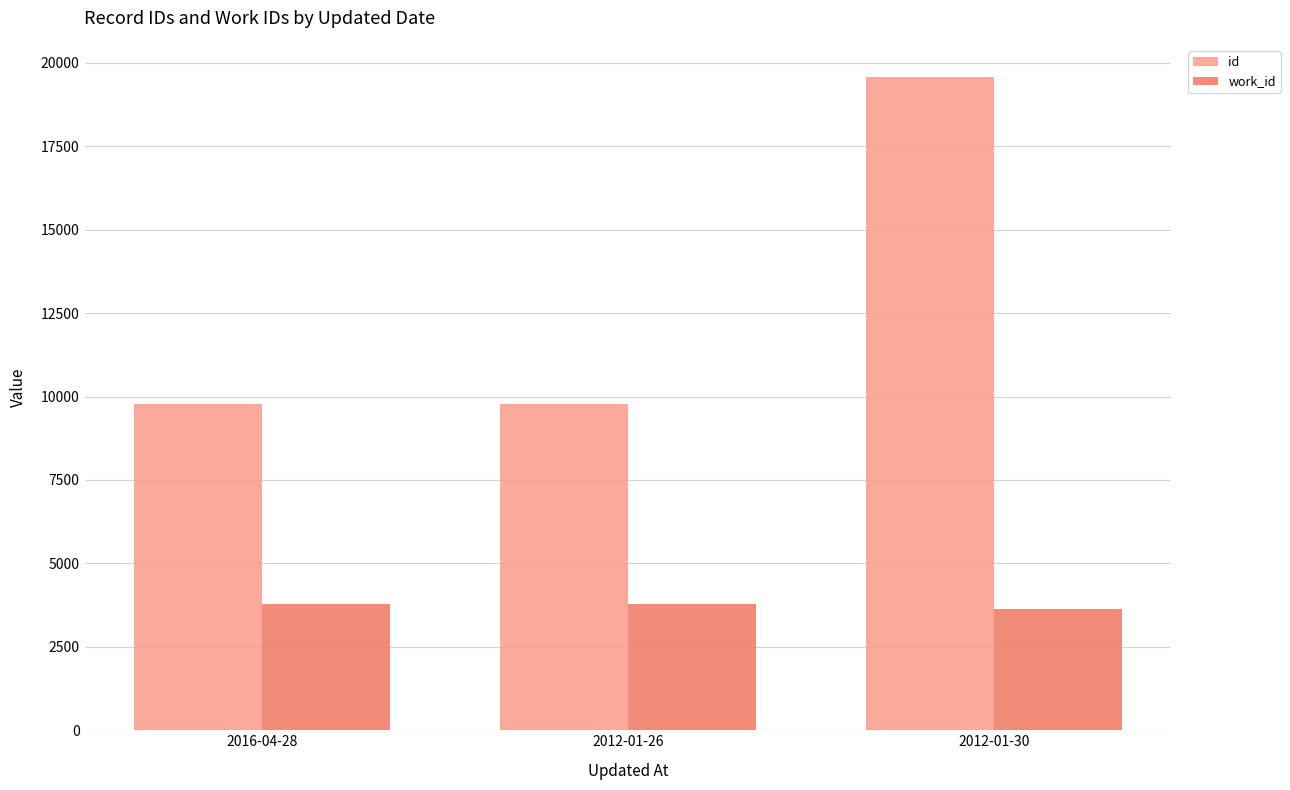

Rank the series by their maximum value, from highest to lowest.

id, work_id